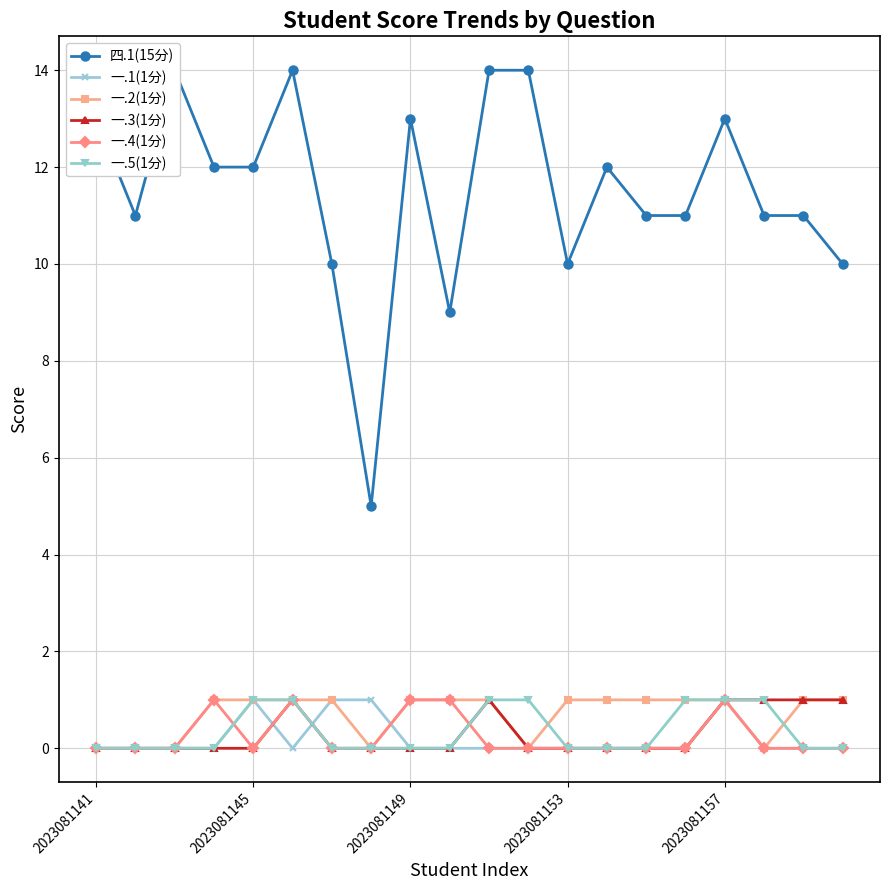

True or false: 一.4(1分) and 一.2(1分) intersect in this chart.

False